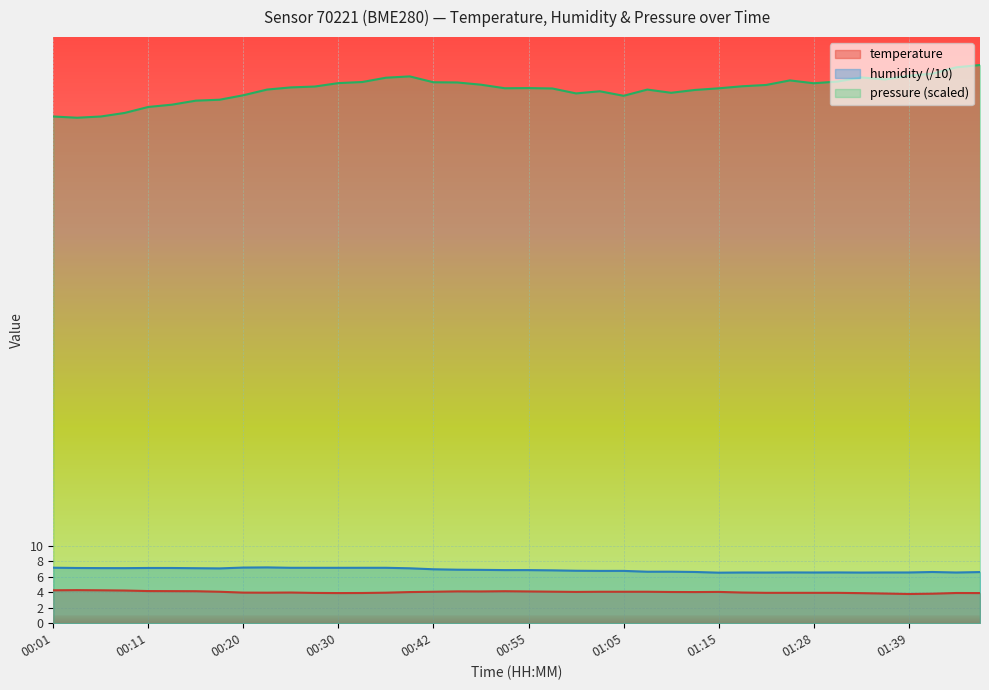

What is the approximate value of humidity at 00:23?

7.2